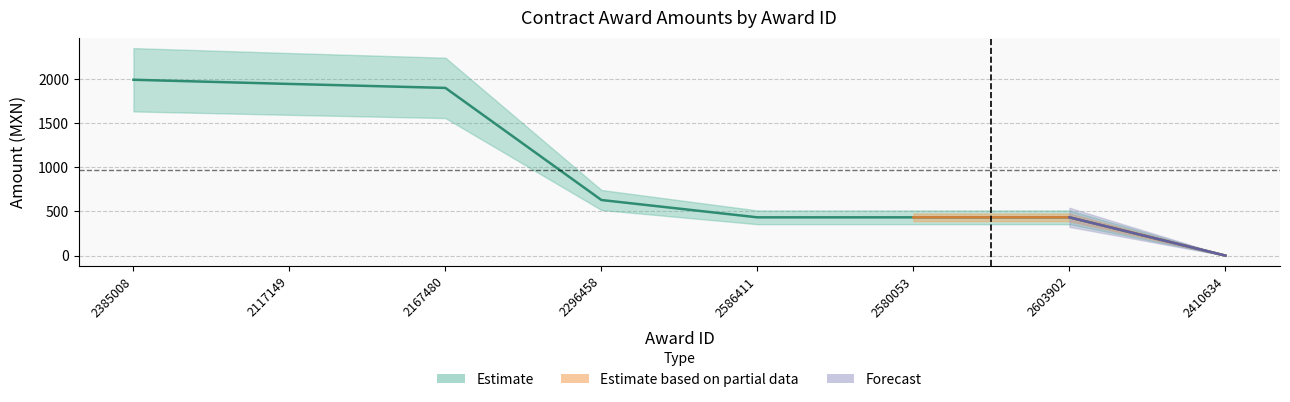

Reading left to right, transcribe all the data shown in this chart.

2385008=1991.4	2117149=1944.2	2167480=1899.0	2296458=629.5	2586411=433.4	2580053=433.4	2603902=433.4	2410634=0.0